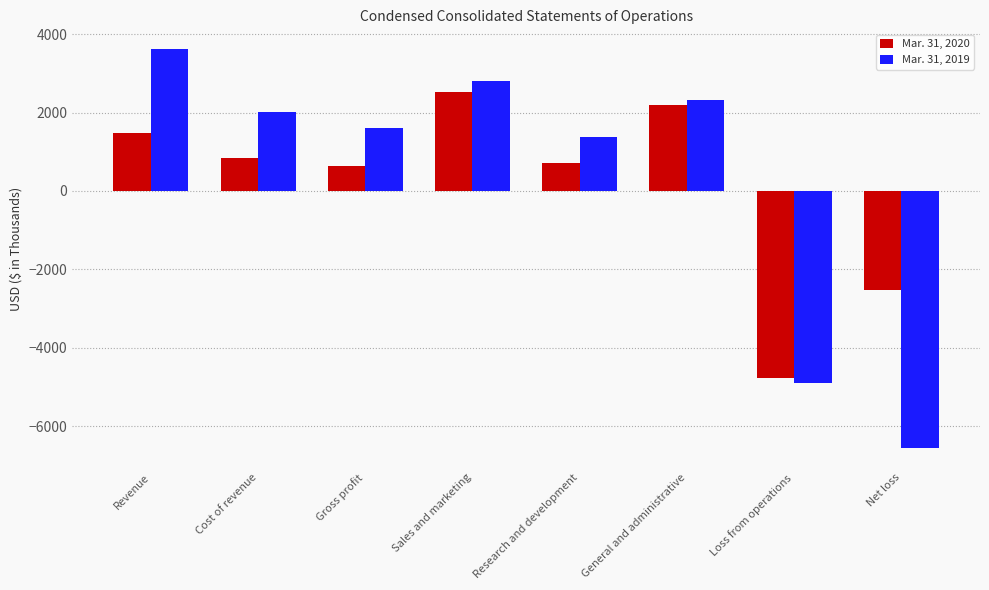

How many categories are shown in the chart?

8